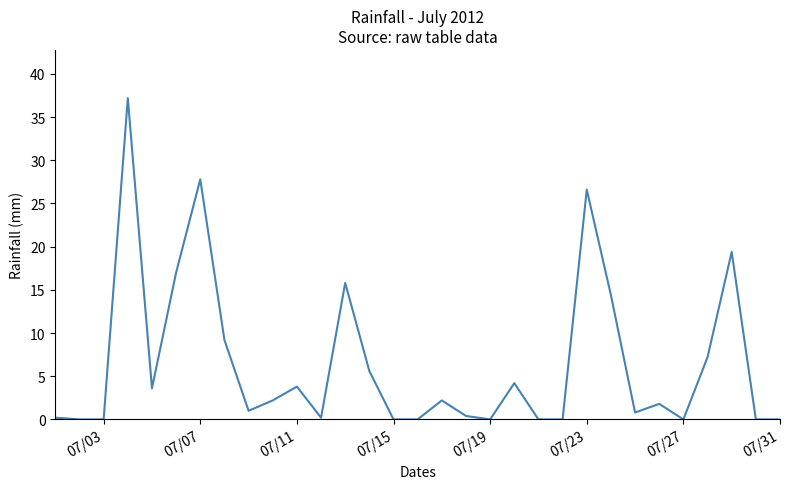

What is the maximum value shown in the chart?

37.2